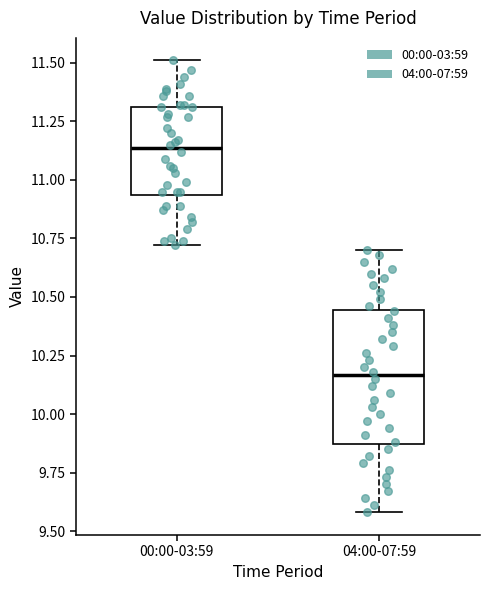

Comparing the boxes themselves (not the whiskers), which one is the tallest?

04:00-07:59